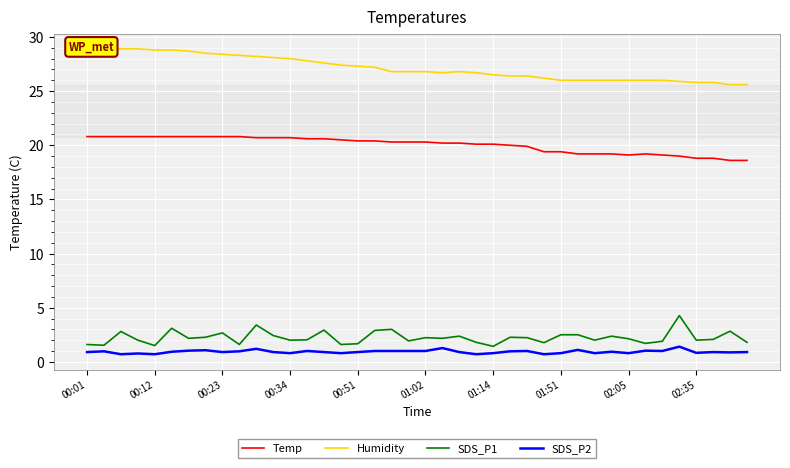

True or false: Temp and SDS_P1 intersect in this chart.

False